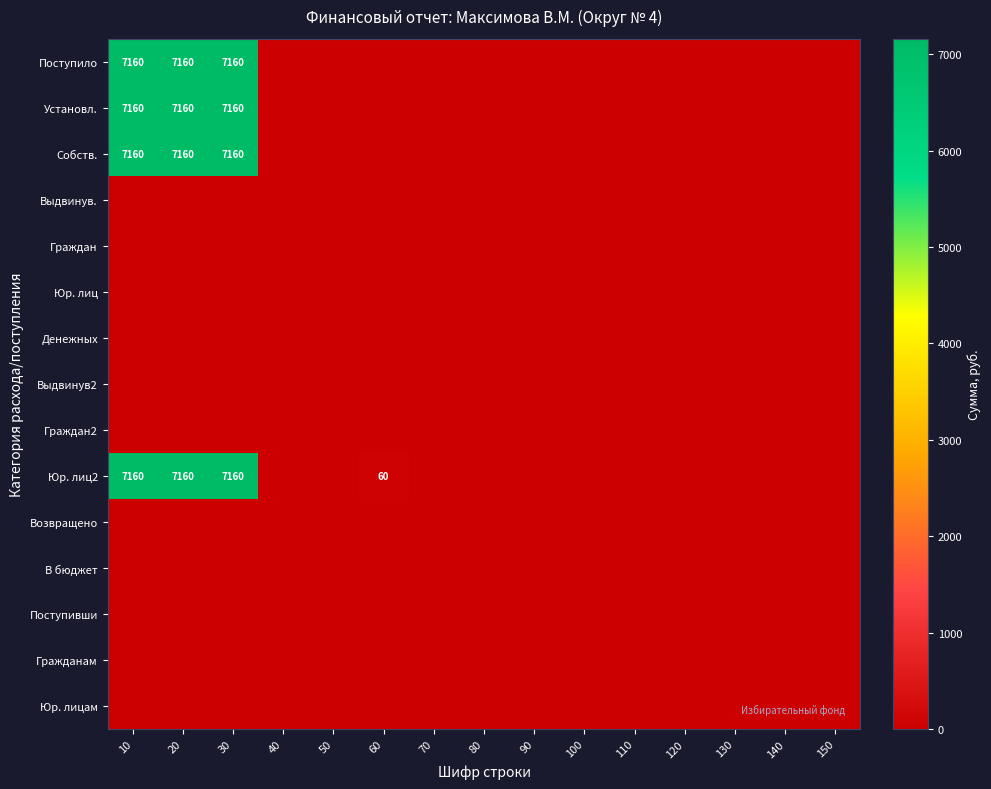

The value of Юр. лиц at 50 is 0. True or false?

True